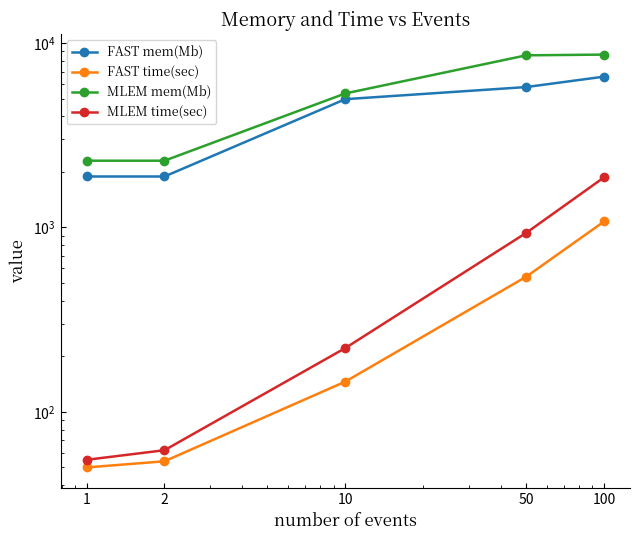

At how many categories does at least one series exceed 6474?

2